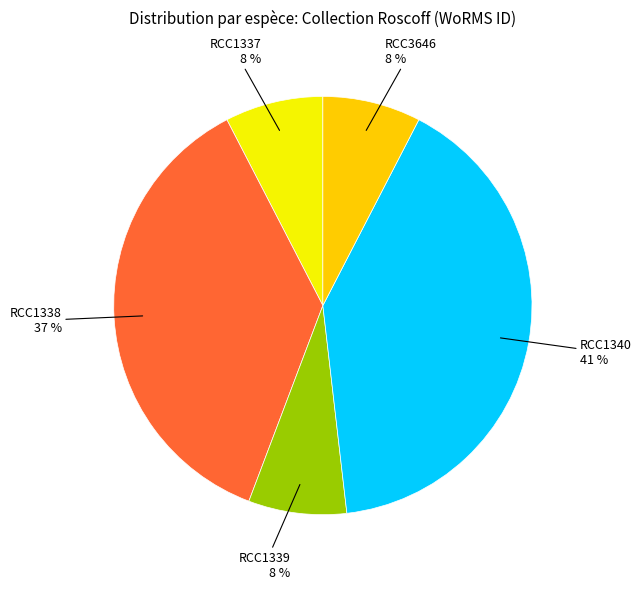

How many segments does this pie chart have?

5